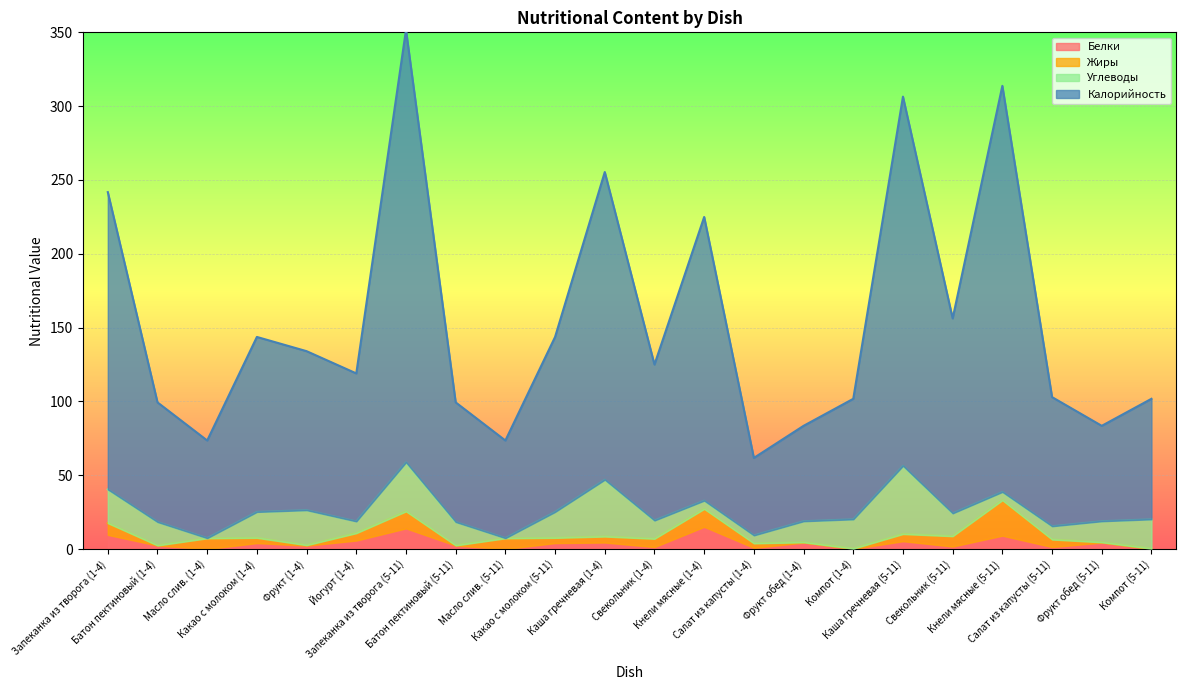

Which category has the lowest value across all series?

Масло слив. (1-4)